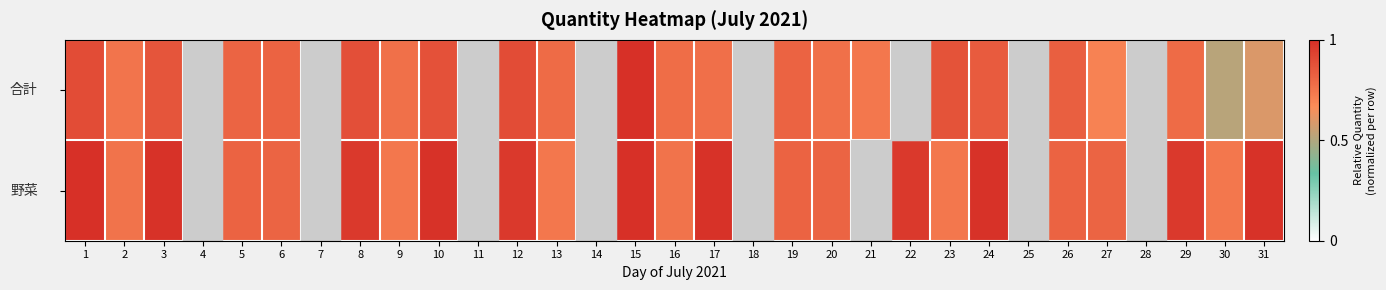

How many distinct data groups are displayed?

2